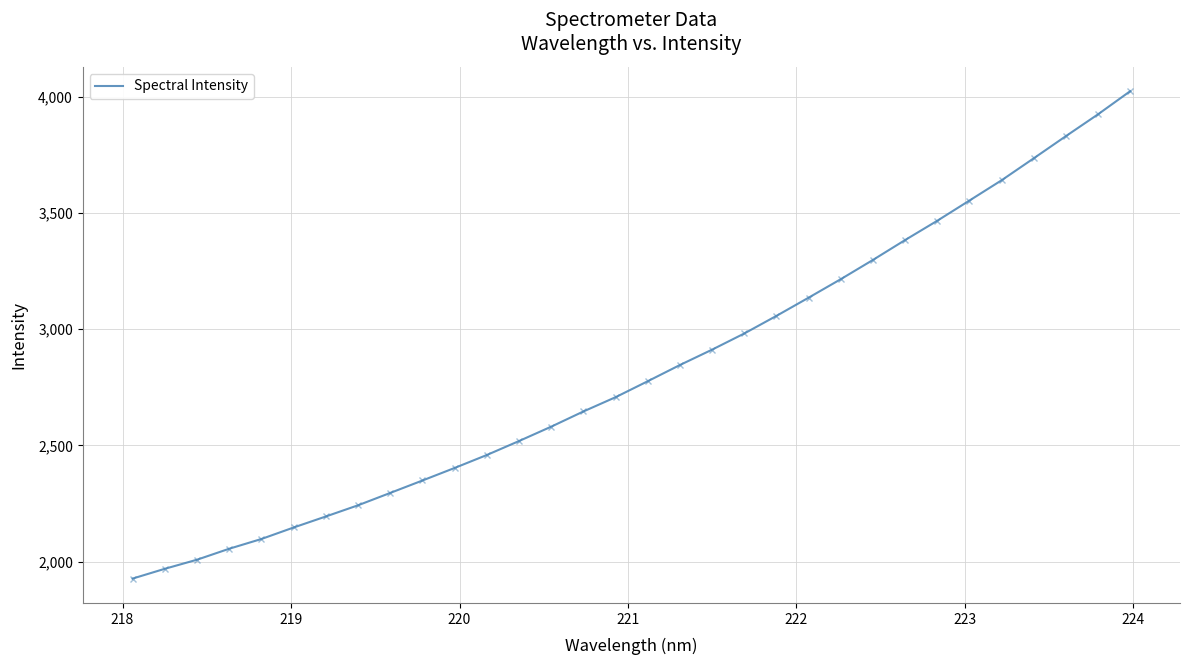

What is the difference between the maximum and minimum values?

2097.1